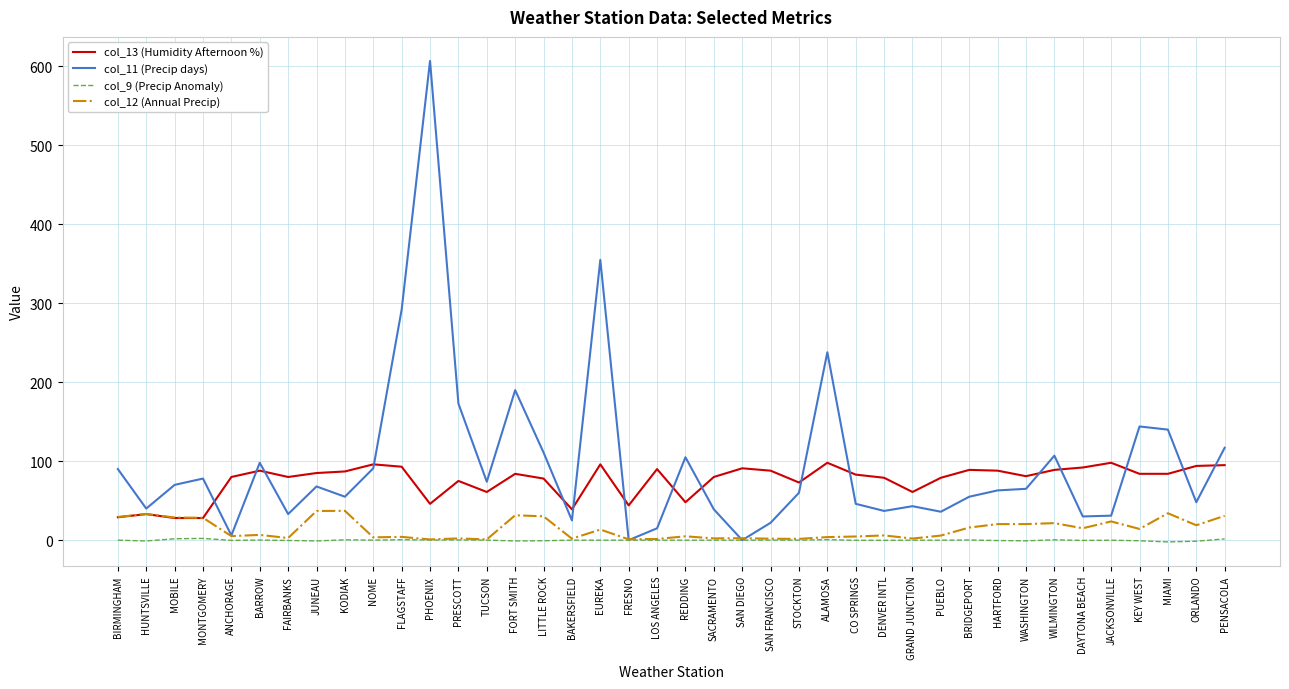

The col_13 (Humidity Afternoon %) series shows 50.7 at HARTFORD. True or false?

False